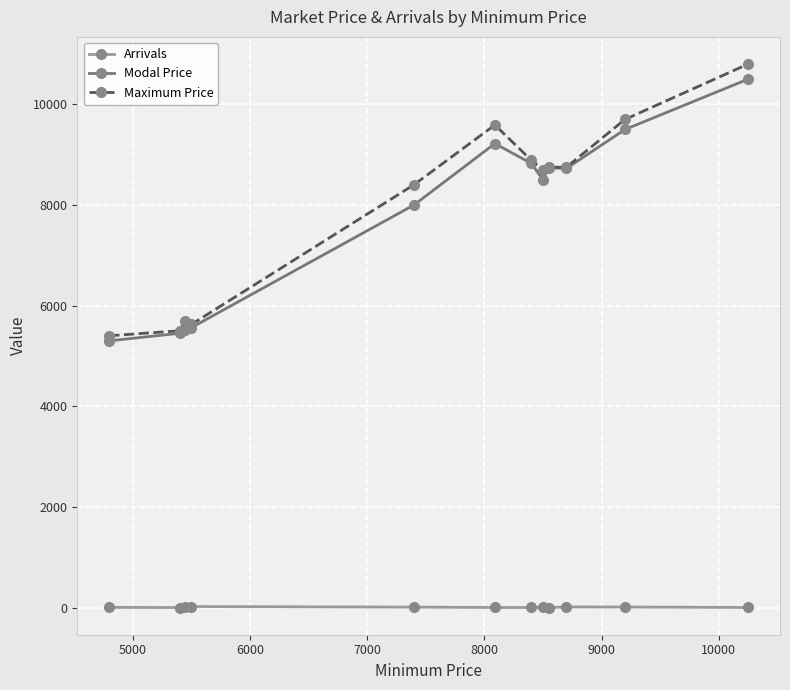

True or false: Modal Price and Arrivals intersect in this chart.

False